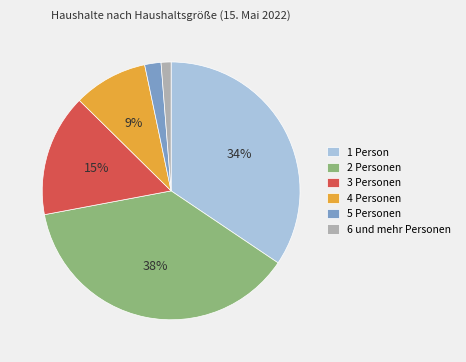

To the nearest percent, what portion does 3 Personen represent?

15%